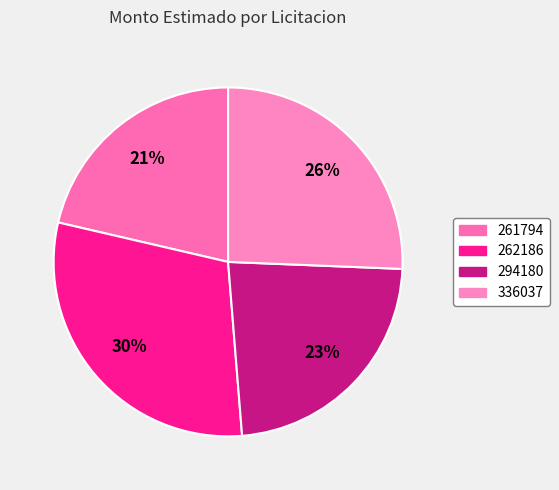

What percentage is the 261794 slice, to the nearest percent?

21%